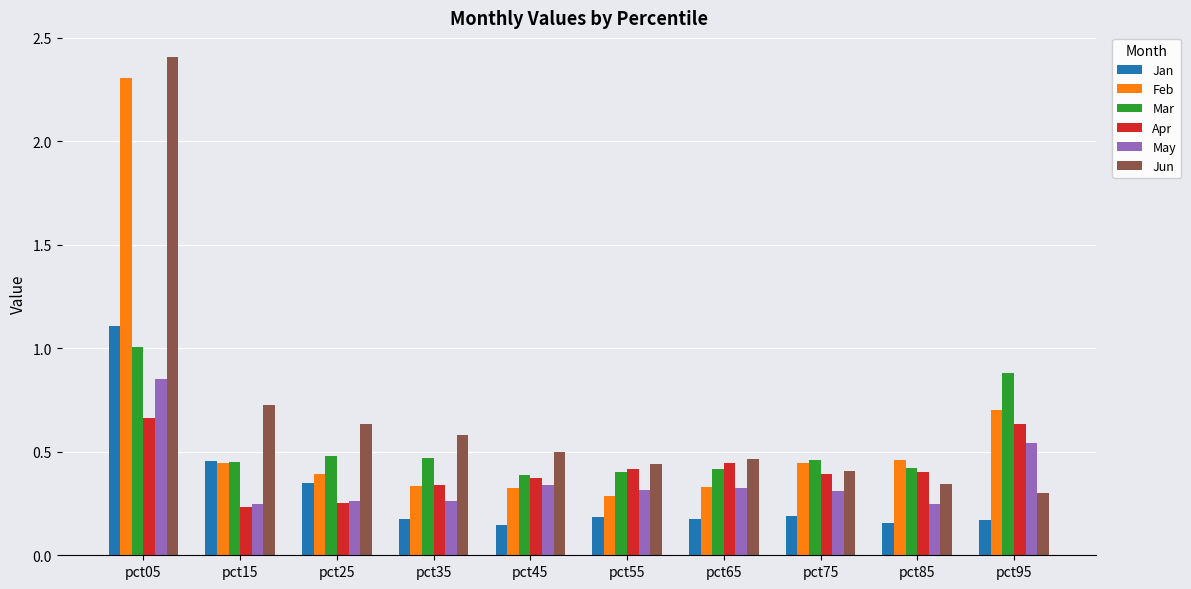

Which series changed the most between pct05 and pct85?

Jun